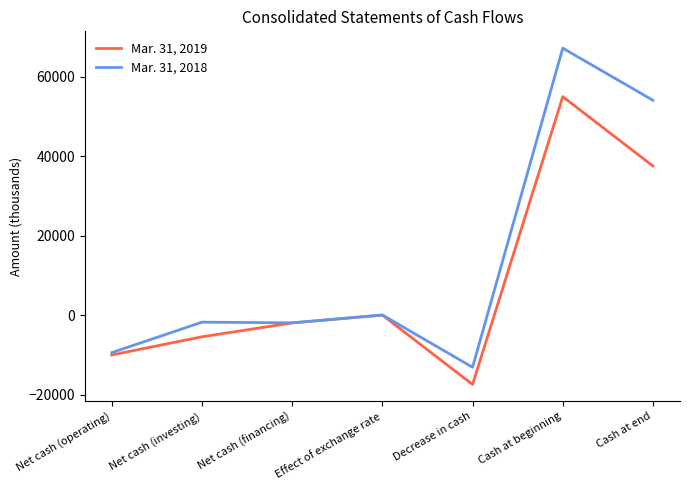

At which category is the sum across all series the highest?

Cash at beginning